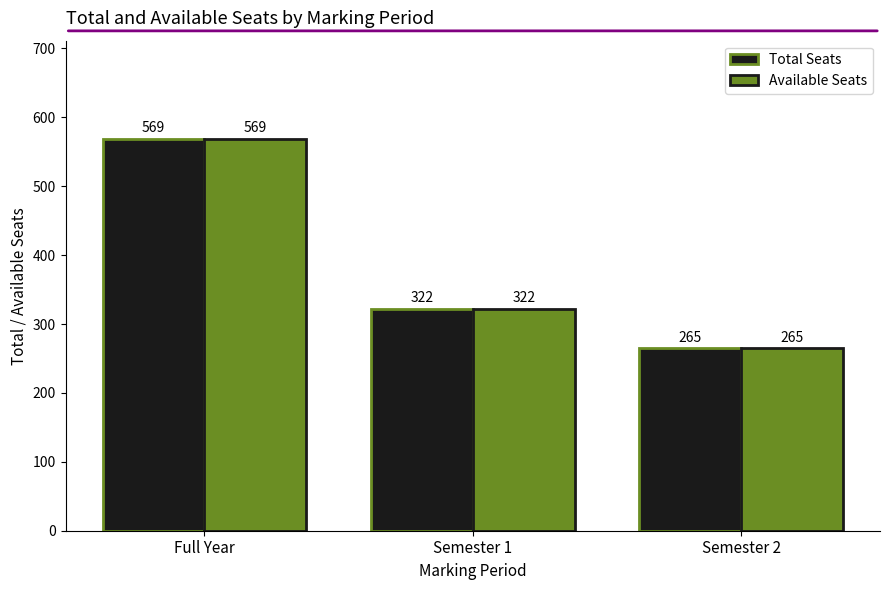

Is the value of Total Seats at Full Year greater than the value of Available Seats at Semester 2?

Yes